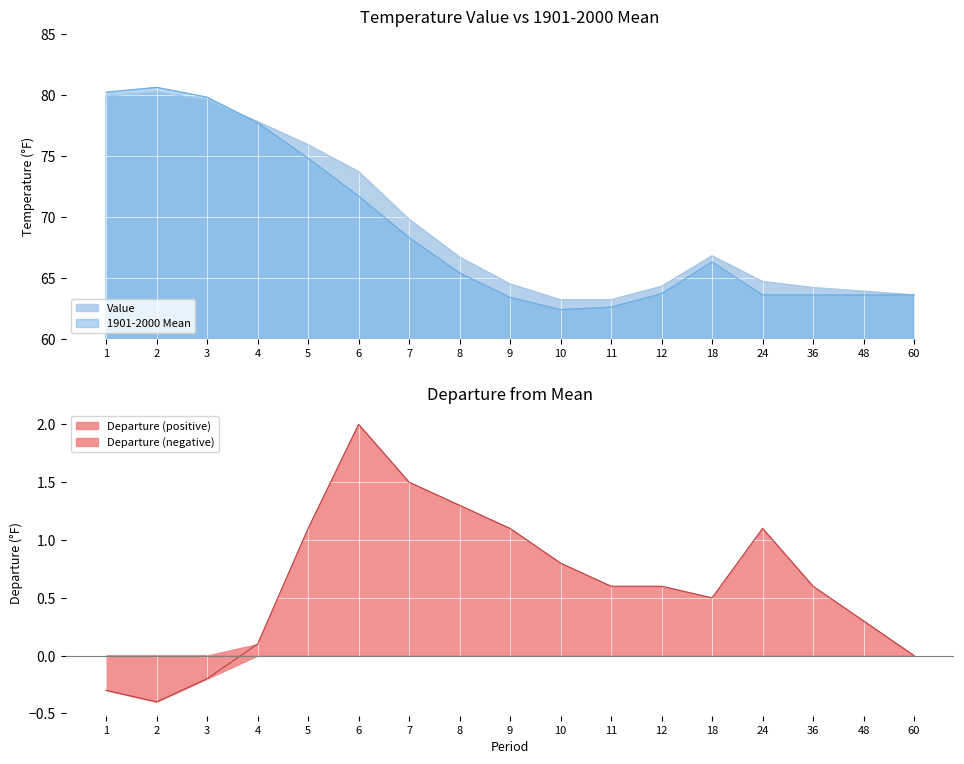

What is the difference between the Departure values at 12 and 8?

0.7